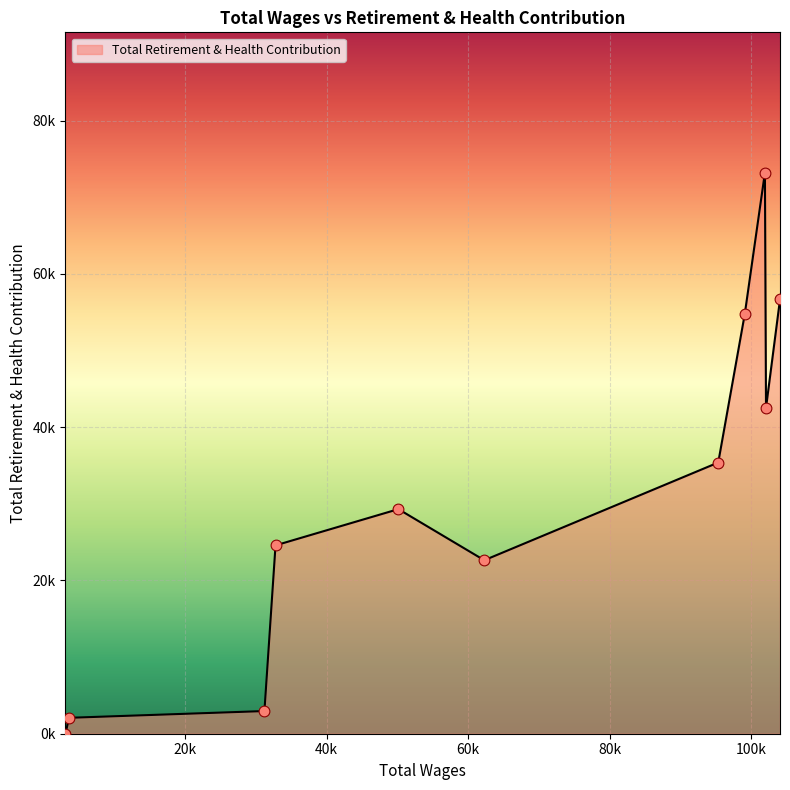

Is this an area chart (filled region under the line)?

Yes